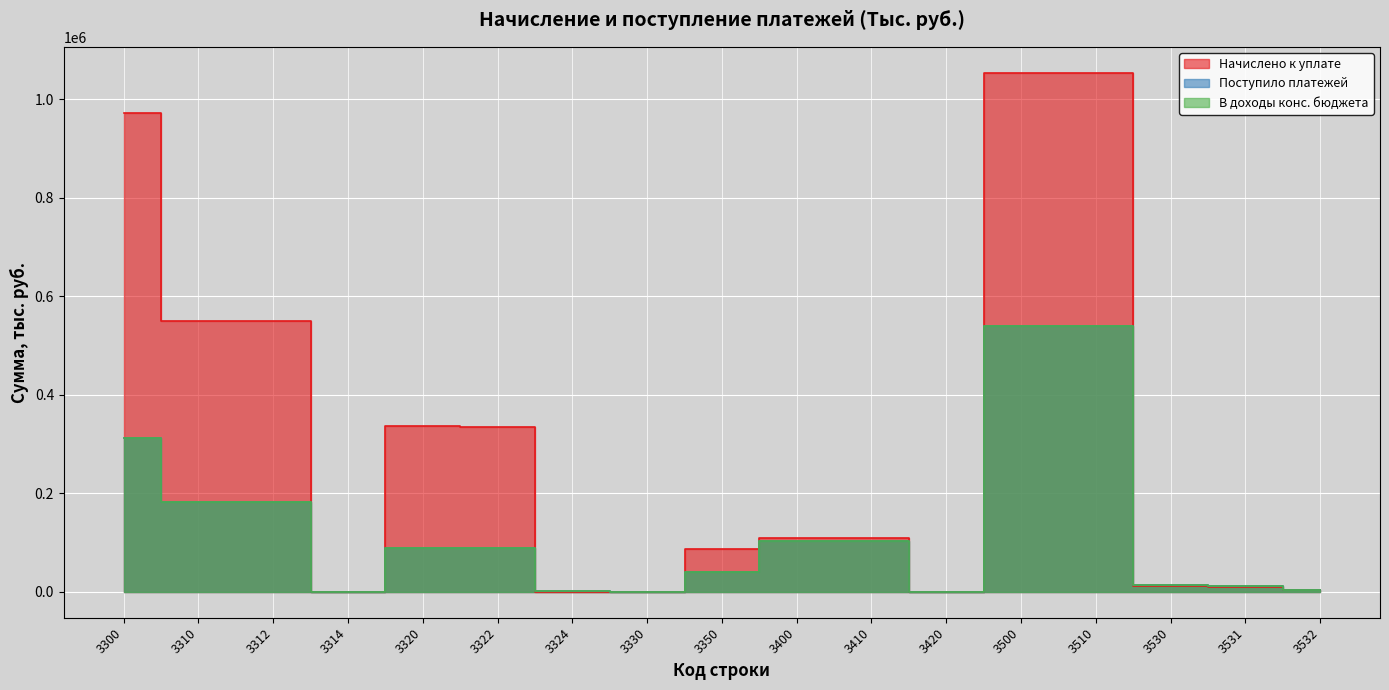

How many categories are shown in the chart?

17